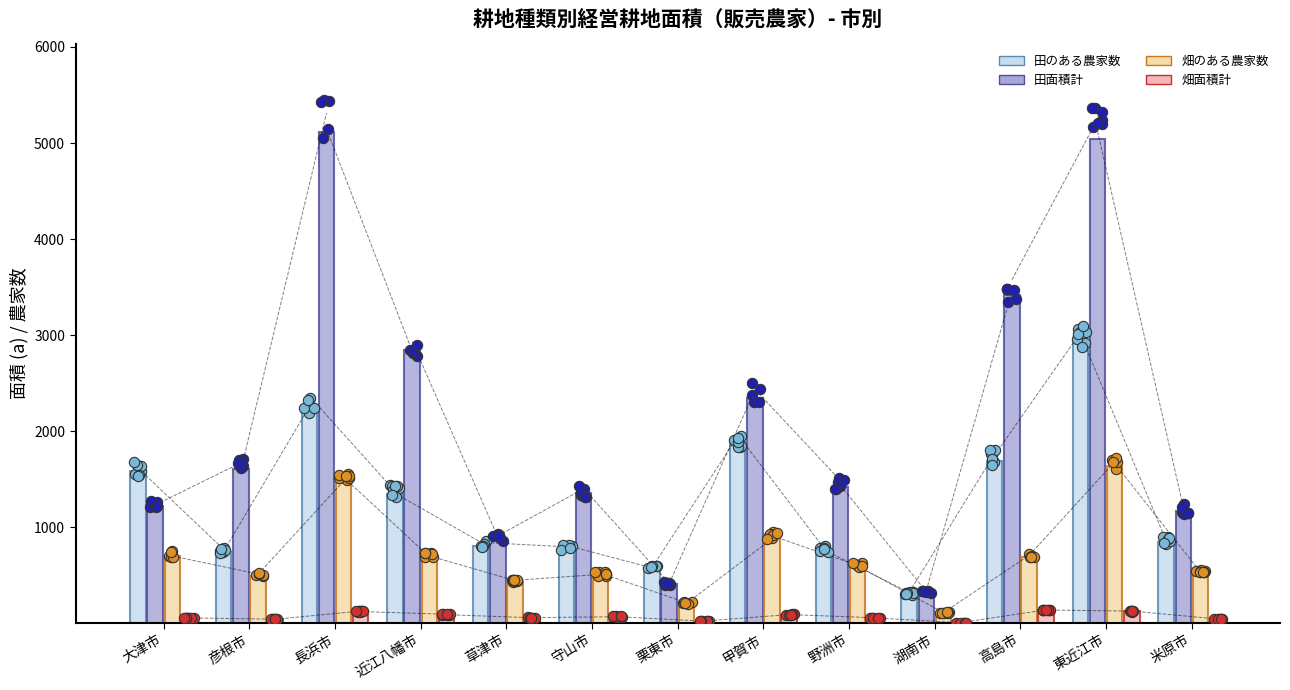

At which category is the sum across all series the highest?

東近江市